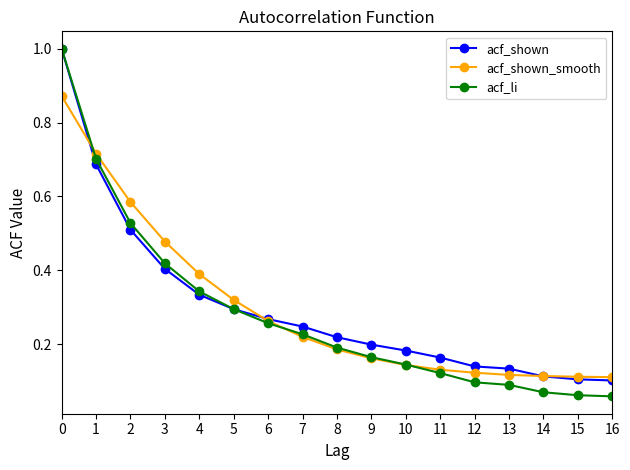

Count the acf_shown_smooth values in the range 0 to 1.

17